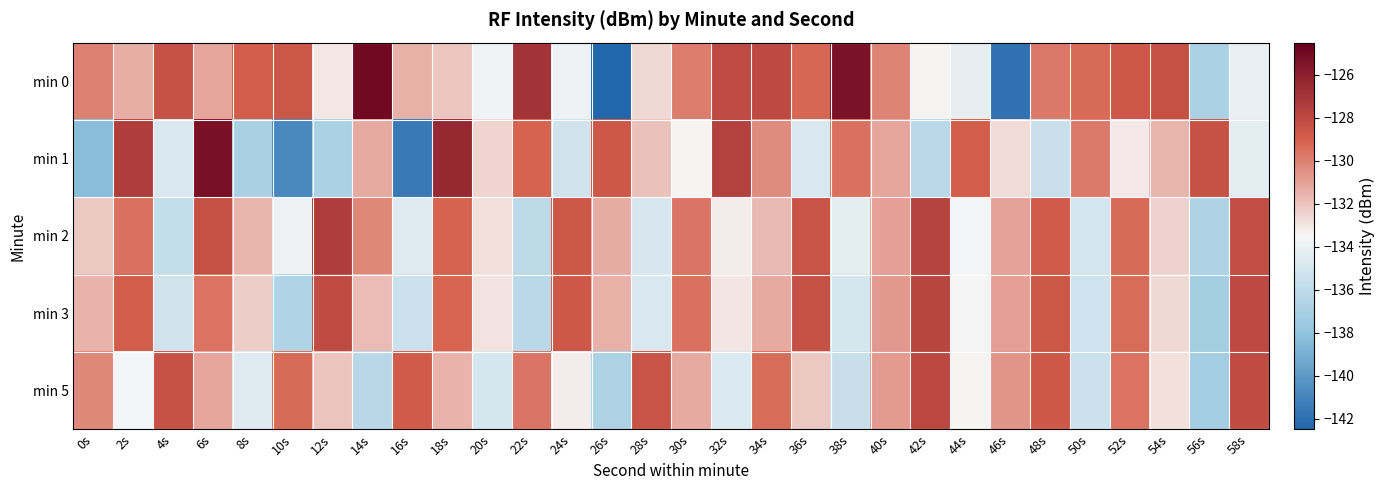

Reading left to right, what are all the values shown in this chart?

min 0: 0s=-130.0	2s=-131.4	4s=-128.4	6s=-131.1	8s=-128.9	10s=-128.6	12s=-133.0	14s=-124.9	16s=-131.4	18s=-132.1	20s=-133.8	22s=-126.9	24s=-133.9	26s=-142.4	28s=-132.6	30s=-129.9	32s=-128.1	34s=-128.0	36s=-129.2	38s=-125.4	40s=-130.1	42s=-133.4	44s=-134.2	46s=-141.9	48s=-129.8	50s=-129.3	52s=-128.7	54s=-128.3	56s=-136.9	58s=-134.2
min 1: 0s=-138.3	2s=-127.4	4s=-134.8	6s=-125.3	8s=-136.9	10s=-140.9	12s=-136.8	14s=-131.2	16s=-141.6	18s=-126.4	20s=-132.5	22s=-129.1	24s=-135.2	26s=-128.7	28s=-131.9	30s=-133.4	32s=-127.6	34s=-130.3	36s=-134.8	38s=-129.5	40s=-131.1	42s=-136.2	44s=-128.9	46s=-132.7	48s=-135.5	50s=-129.8	52s=-133.1	54s=-131.6	56s=-128.4	58s=-134.3
min 2: 0s=-132.1	2s=-129.5	4s=-135.8	6s=-128.3	8s=-131.6	10s=-133.9	12s=-127.4	14s=-130.2	16s=-134.5	18s=-129.1	20s=-132.8	22s=-136.1	24s=-128.6	26s=-131.3	28s=-134.9	30s=-129.7	32s=-133.2	34s=-131.7	36s=-128.5	38s=-134.4	40s=-130.9	42s=-127.7	44s=-133.6	46s=-131.0	48s=-128.8	50s=-135.1	52s=-129.3	54s=-132.4	56s=-136.7	58s=-128.2
min 3: 0s=-131.5	2s=-128.9	4s=-135.2	6s=-129.6	8s=-132.3	10s=-136.6	12s=-128.1	14s=-131.8	16s=-135.4	18s=-129.2	20s=-132.9	22s=-136.2	24s=-128.7	26s=-131.4	28s=-134.8	30s=-129.5	32s=-133.0	34s=-131.2	36s=-128.3	38s=-135.0	40s=-130.7	42s=-127.8	44s=-133.5	46s=-130.9	48s=-128.6	50s=-135.3	52s=-129.4	54s=-132.6	56s=-137.1	58s=-128.0
min 5: 0s=-130.2	2s=-133.7	4s=-128.4	6s=-131.1	8s=-134.6	10s=-129.3	12s=-132.0	14s=-136.3	16s=-128.8	18s=-131.5	20s=-135.0	22s=-129.7	24s=-133.2	26s=-136.8	28s=-128.5	30s=-131.2	32s=-134.7	34s=-129.4	36s=-132.1	38s=-135.6	40s=-130.8	42s=-127.9	44s=-133.4	46s=-130.6	48s=-128.7	50s=-135.4	52s=-129.6	54s=-132.8	56s=-137.2	58s=-128.1